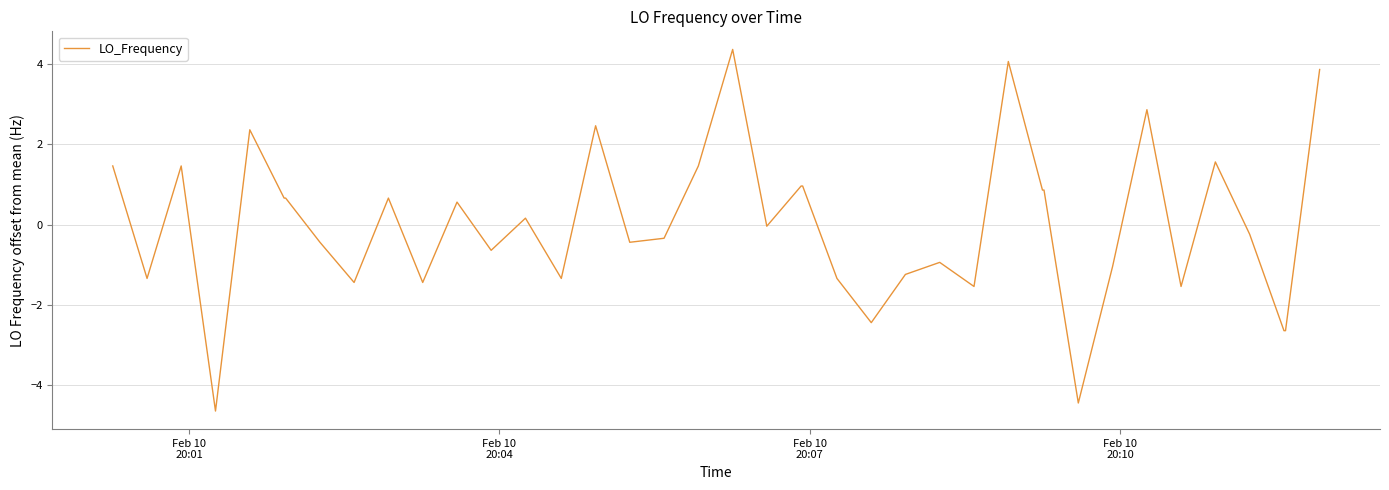

What is the minimum value shown in the chart?

-4.6